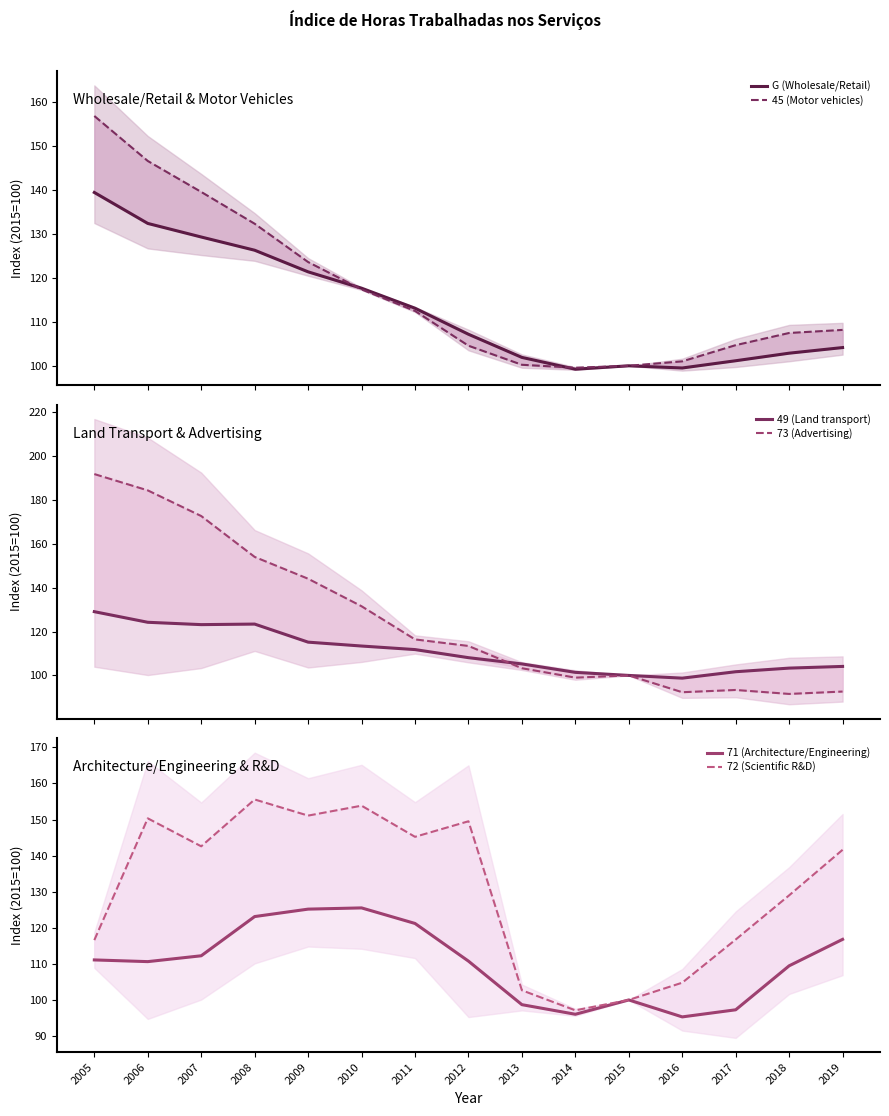

How many series are shown in this chart?

6